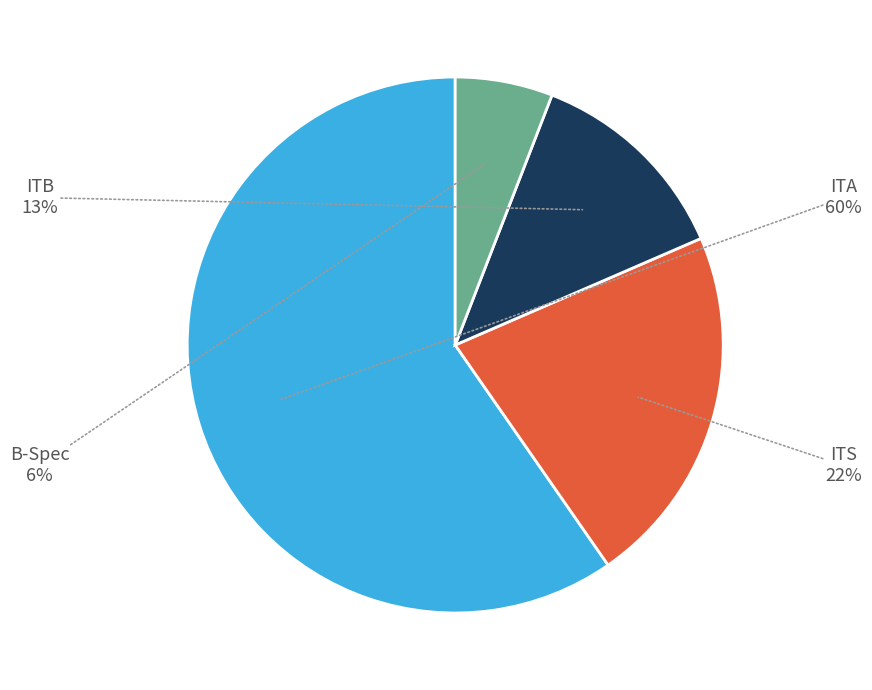

Between ITS and ITB, which is larger?

ITS